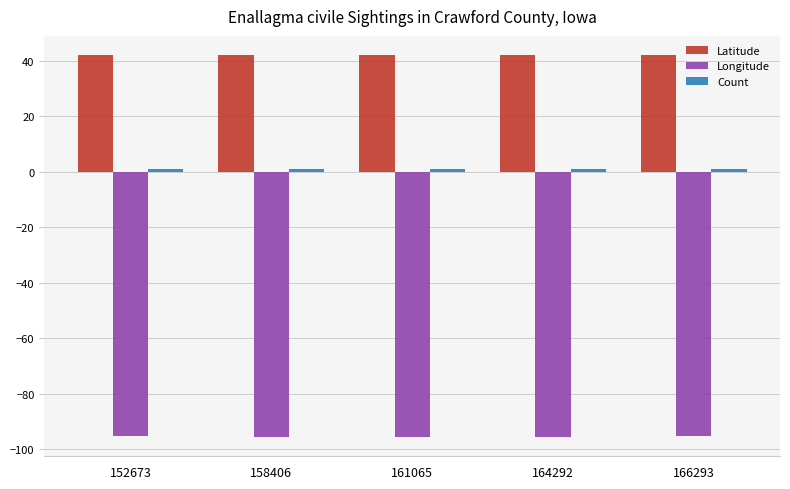

What is the minimum value for Latitude?

41.9